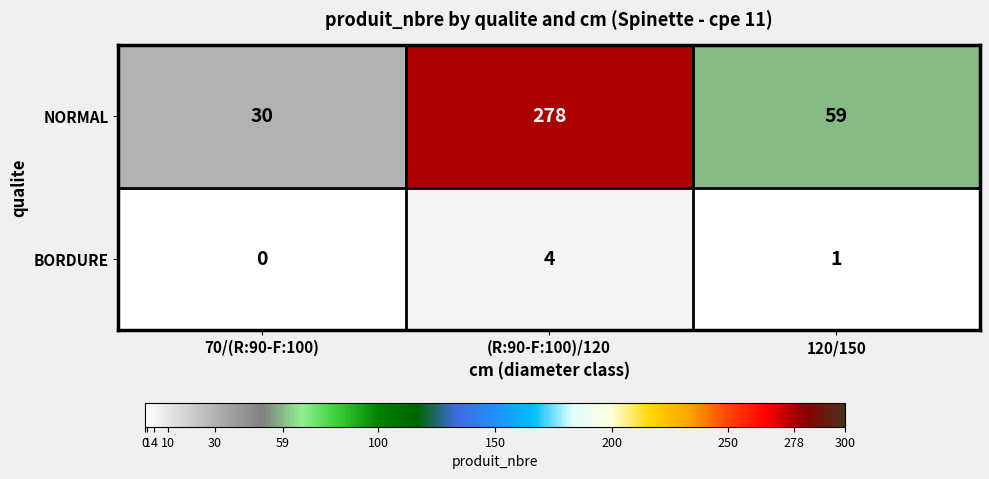

What is the maximum value for NORMAL?

278